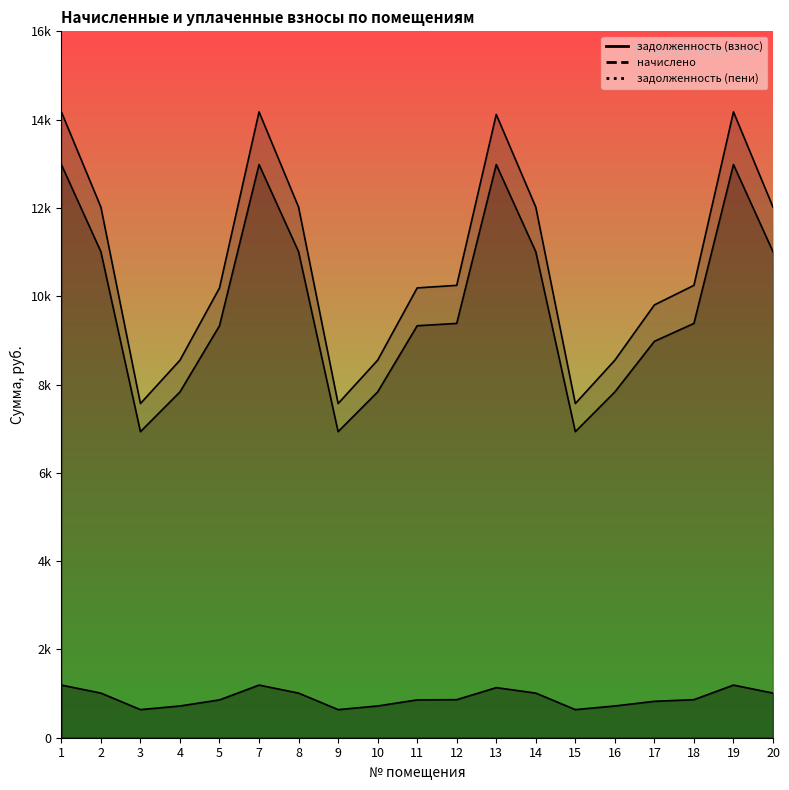

What are all the series names shown in the legend?

задолженность (взнос), начислено, задолженность (пени)